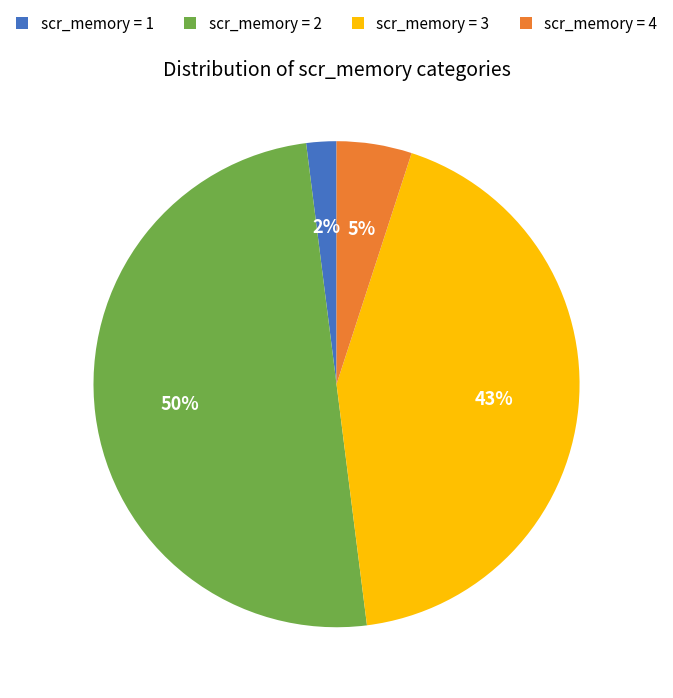

How many slices are in this pie chart?

4